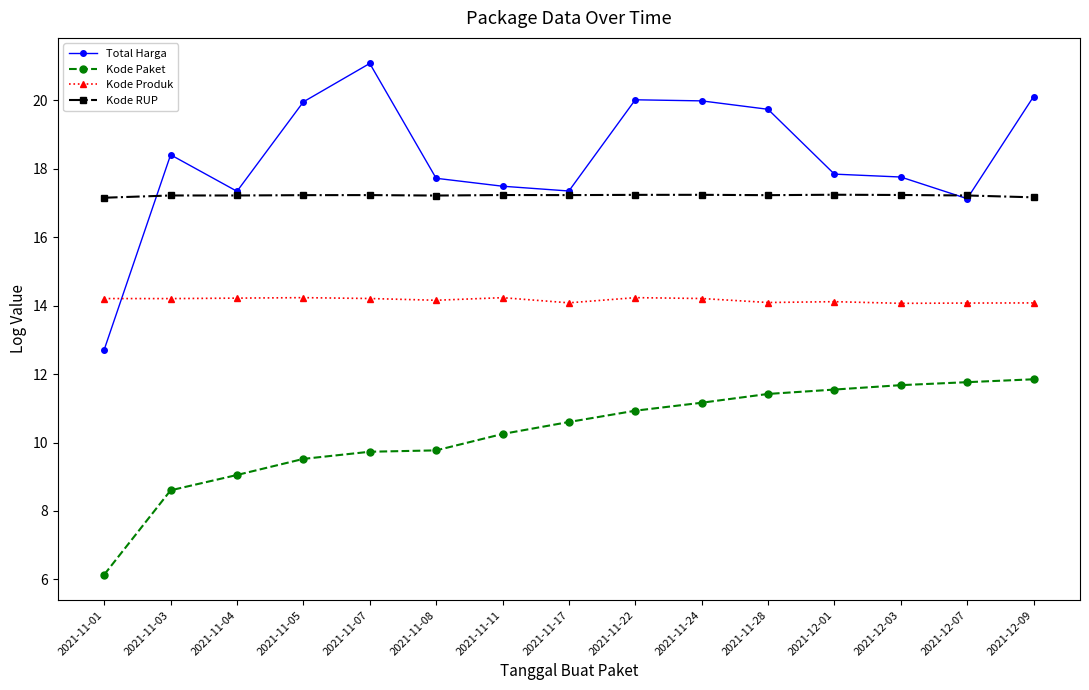

Rank the series at 2021-11-22 from lowest to highest value.

Kode Paket, Kode Produk, Kode RUP, Total Harga